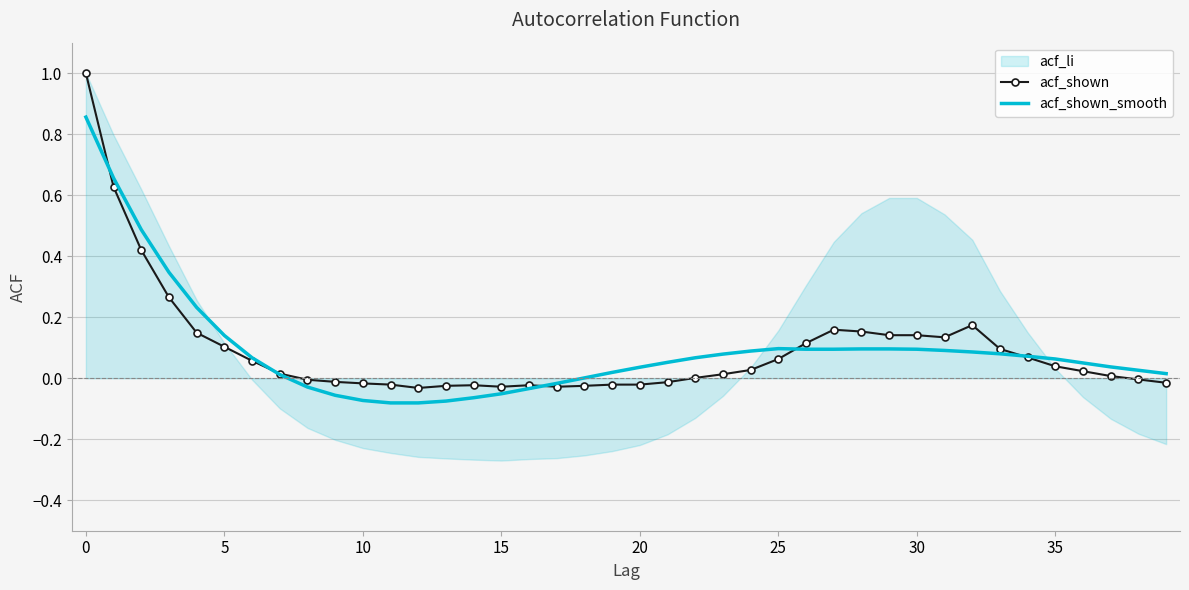

How many data points in acf_shown_smooth are less than 0?

10